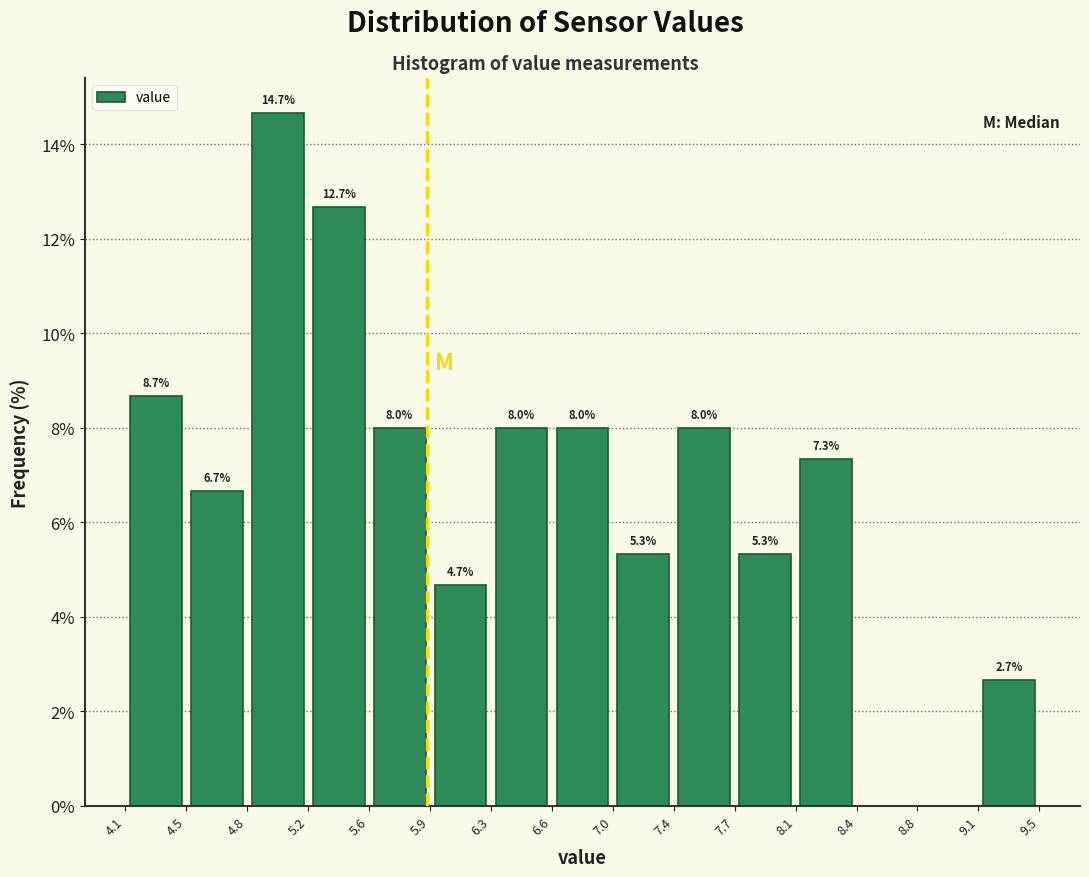

Over which range of the x-axis is the bar tallest?

4.8 to 5.2